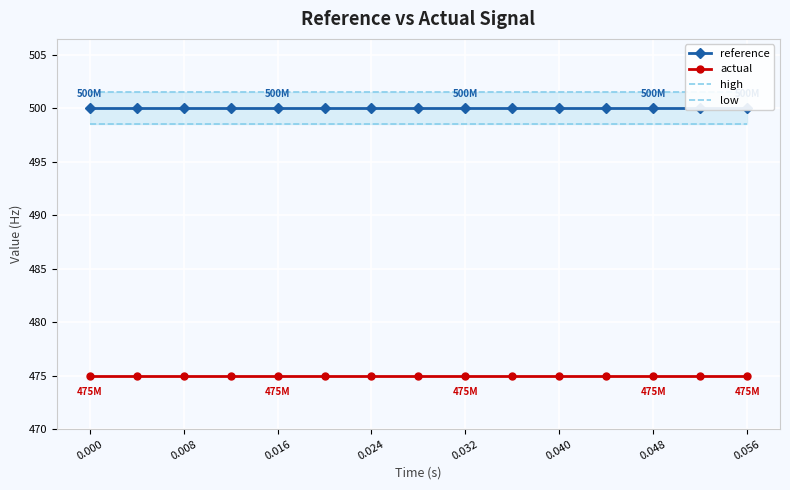

Rank the series by their maximum value, from lowest to highest.

actual, low, reference, high